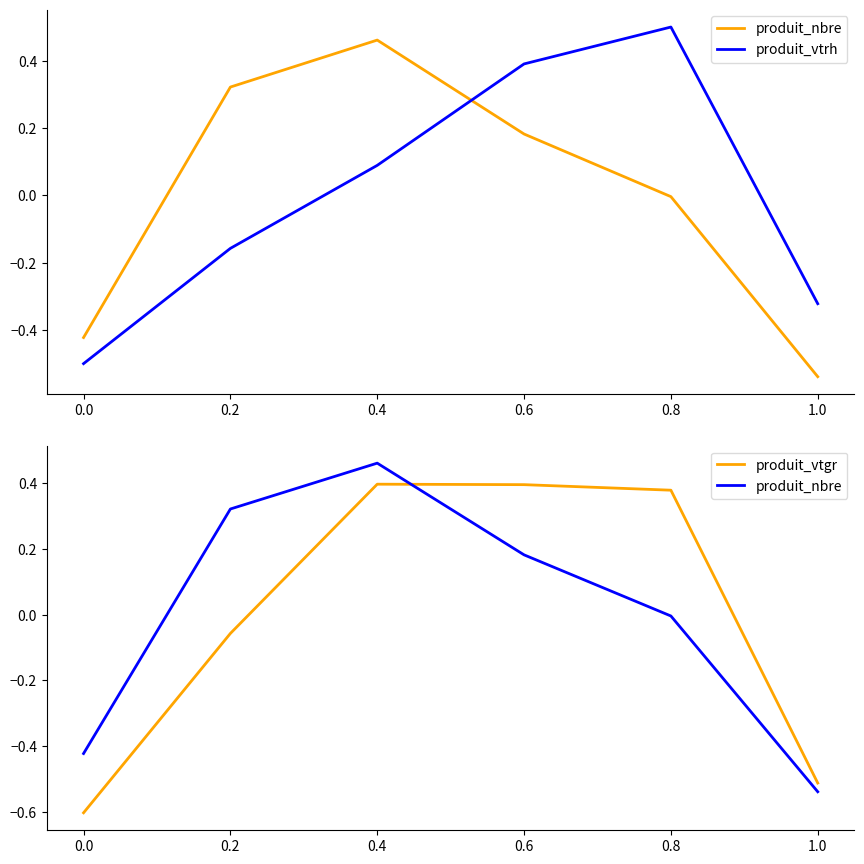

Is it true that produit_nbre equals -0.4 at 0.0?

True